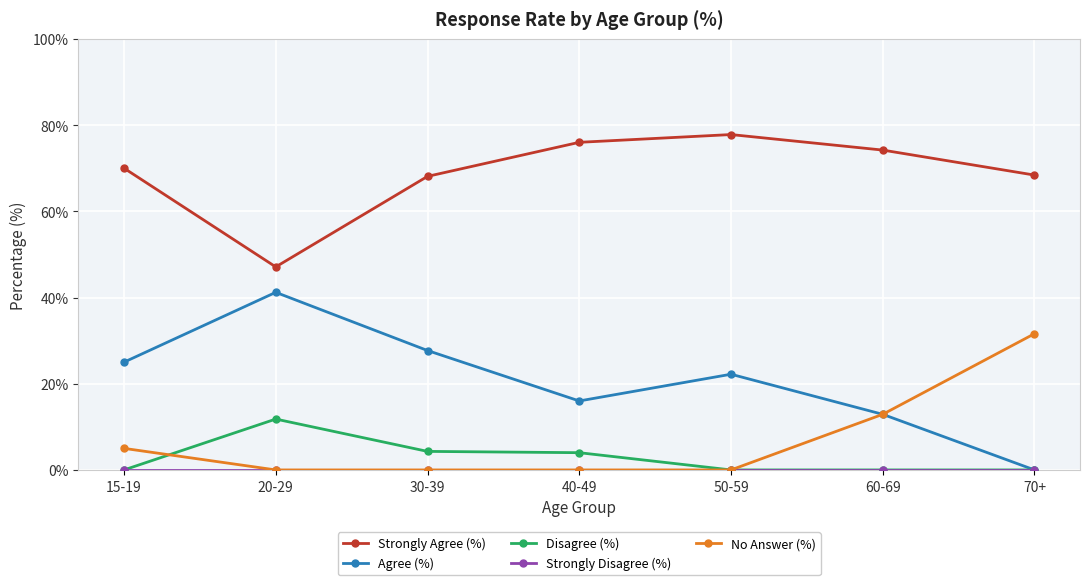

Count the number of categories in the chart.

7